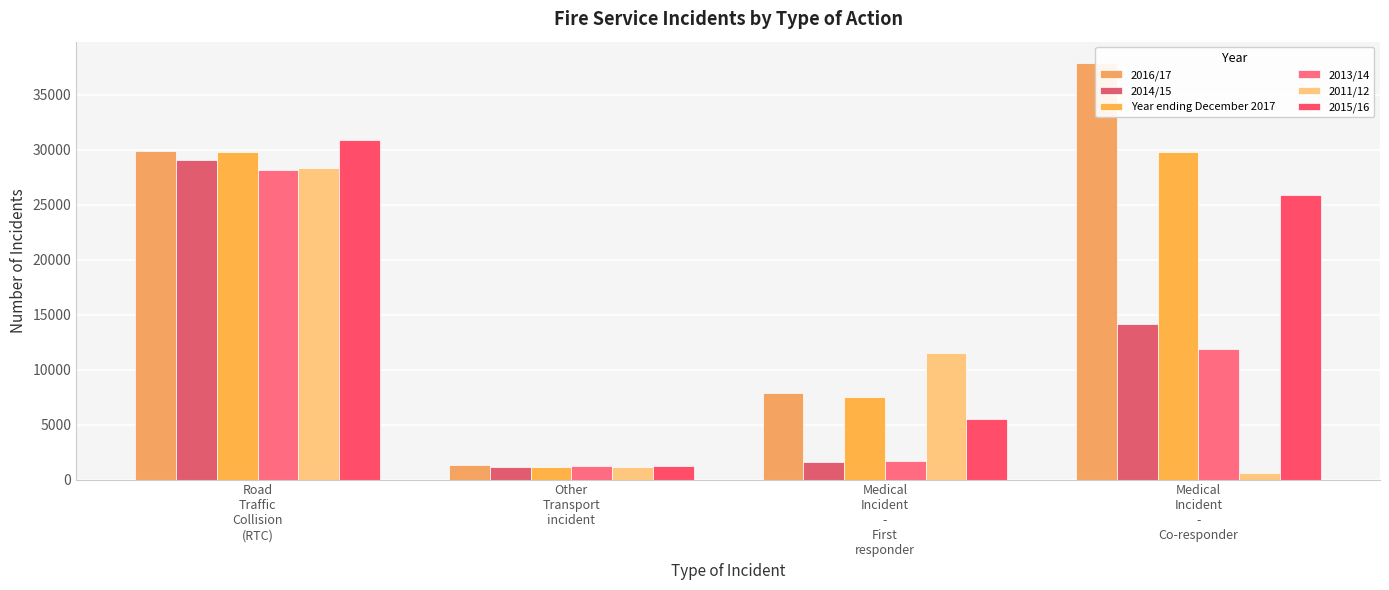

Which has a higher value, Medical
Incident
-
Co-responder or Other
Transport
incident?

Medical
Incident
-
Co-responder